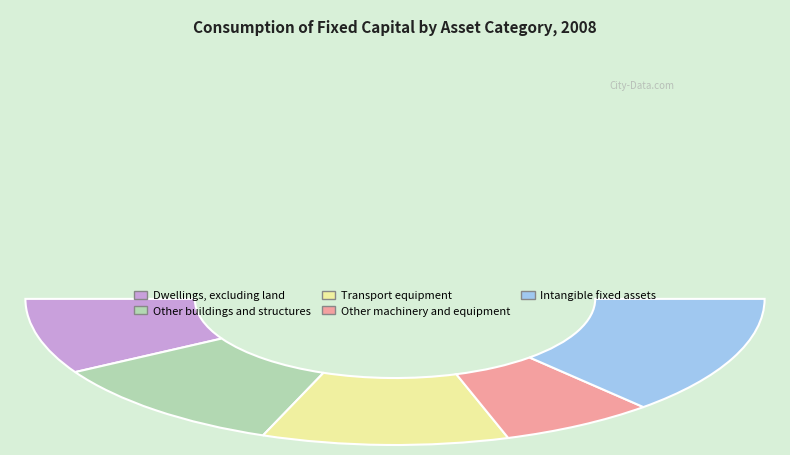

What is the change in value from Dwellings, excluding land to Transport equipment?

+1251.5